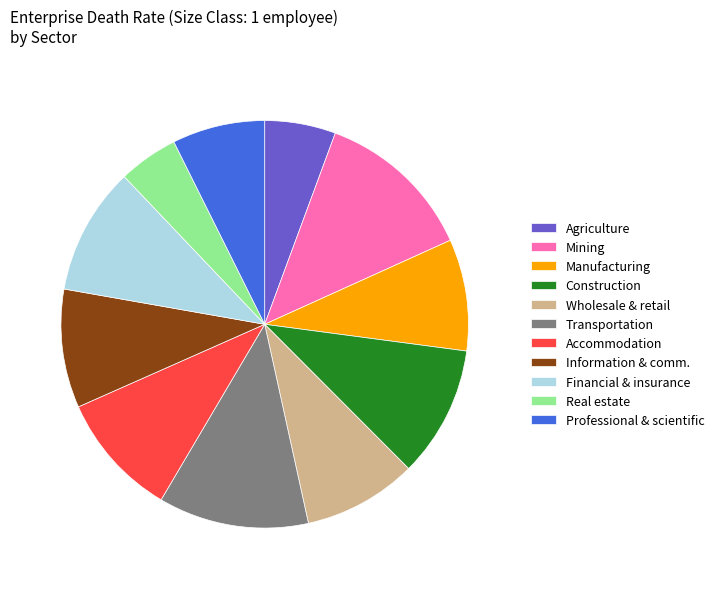

Is it true that Construction is 10% of the pie?

True